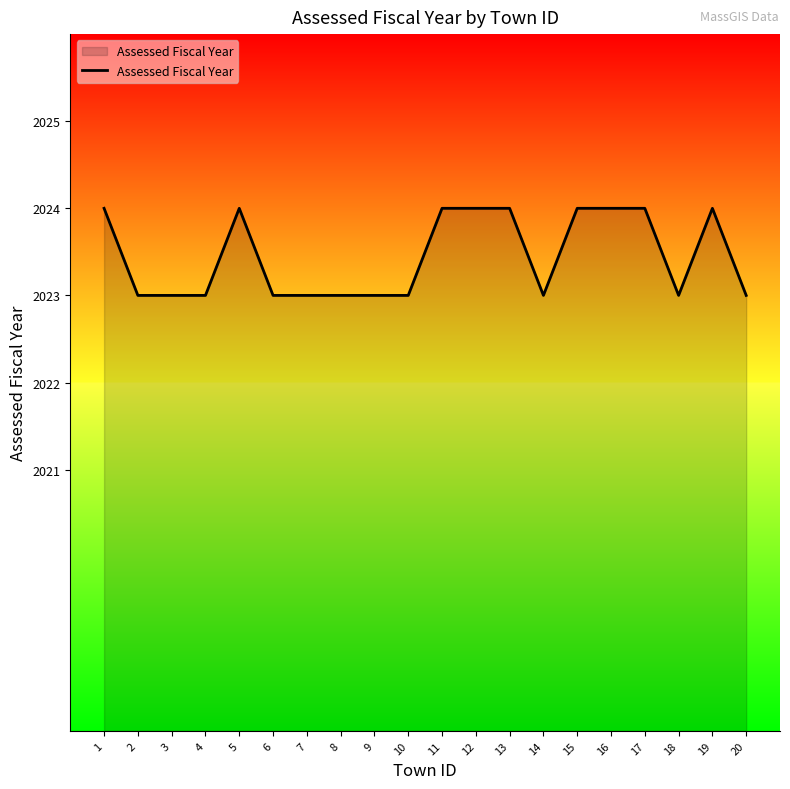

Is it true that the value at 5 is 565?

False